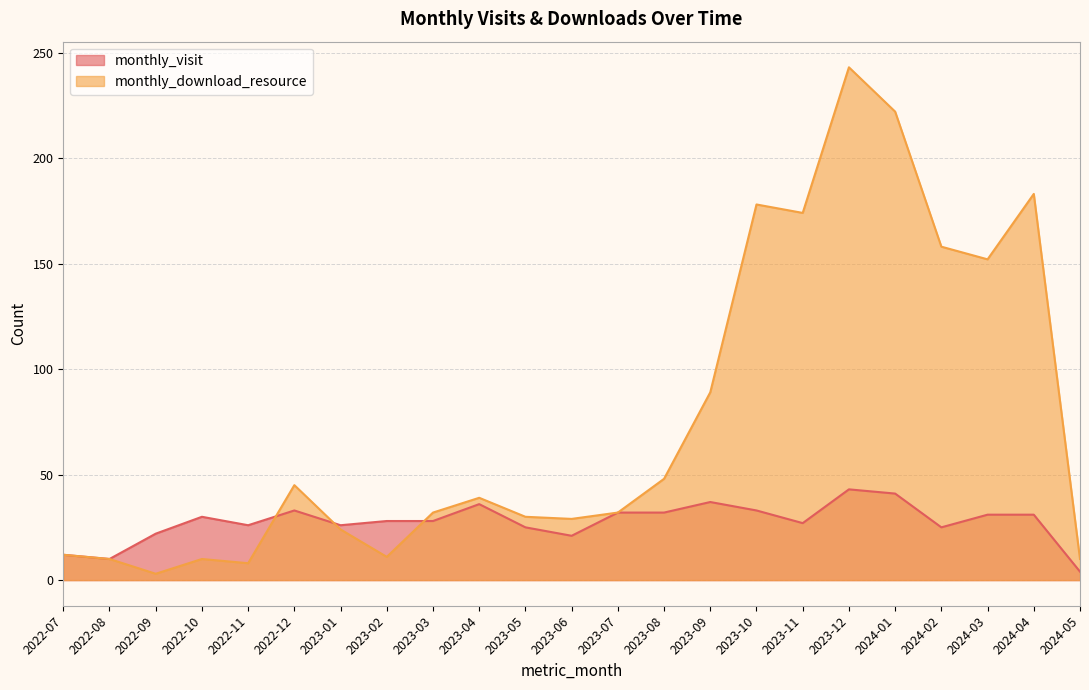

What is the difference between the highest and lowest values at 2024-02?

133